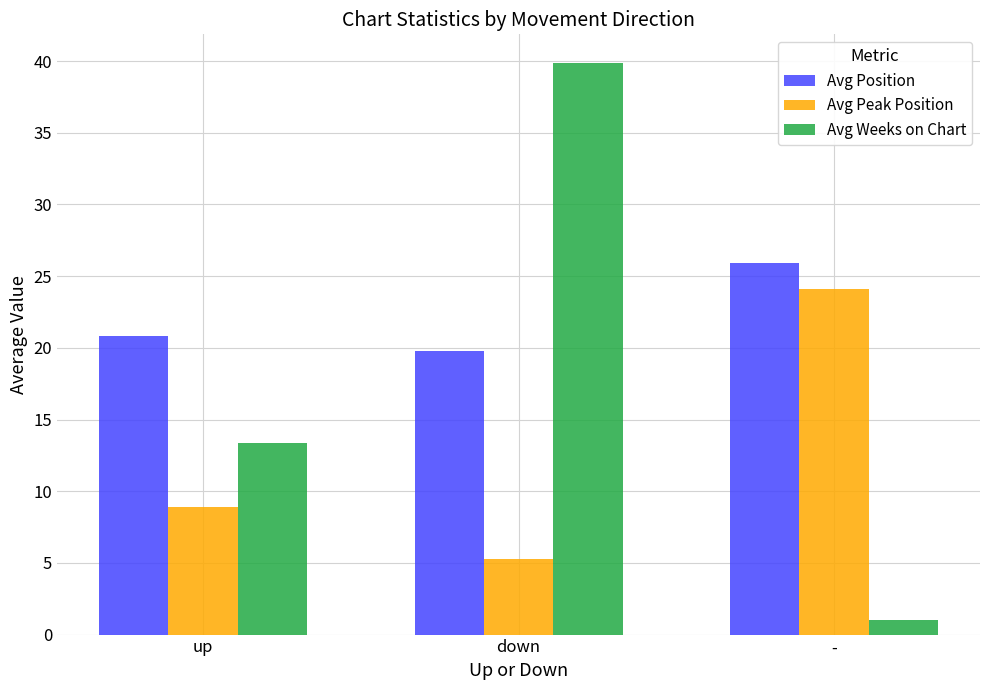

What is the difference between the maximum and second lowest values in the Avg Position series?

5.1